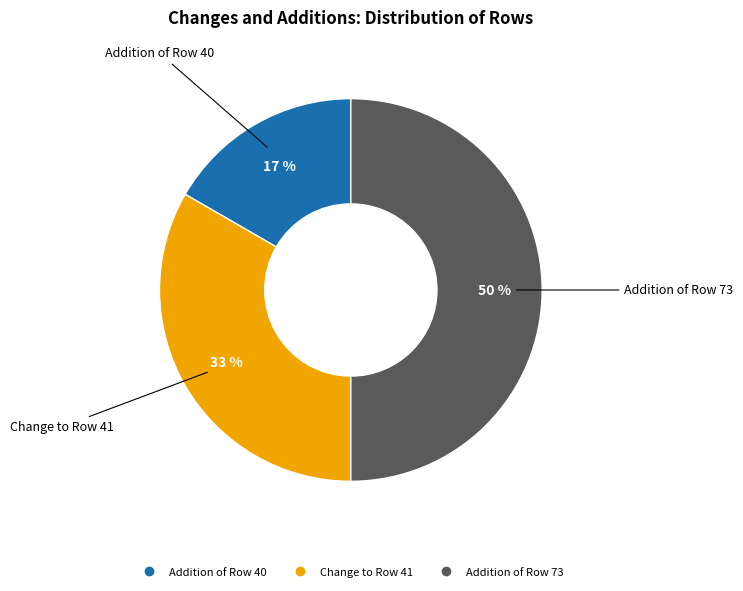

Is it true that Addition of Row 73 is 64% of the pie?

False